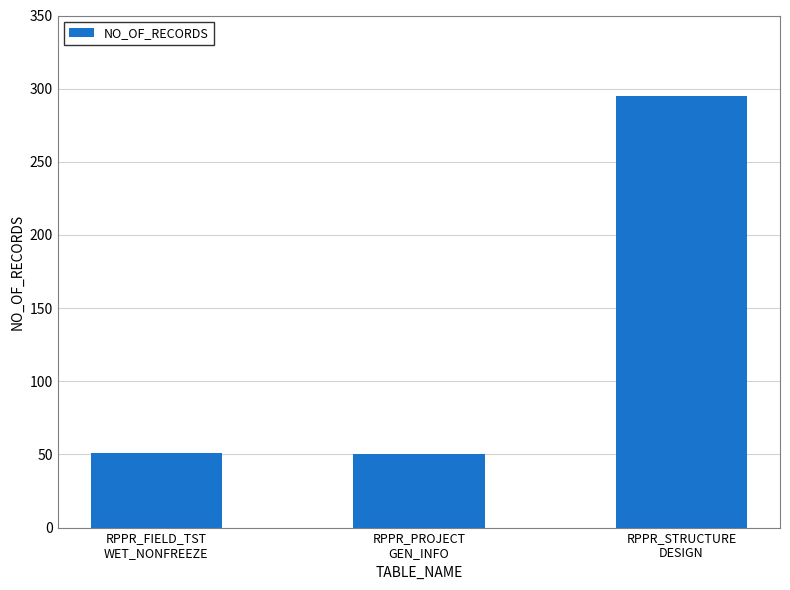

How many data points are less than 51?

1